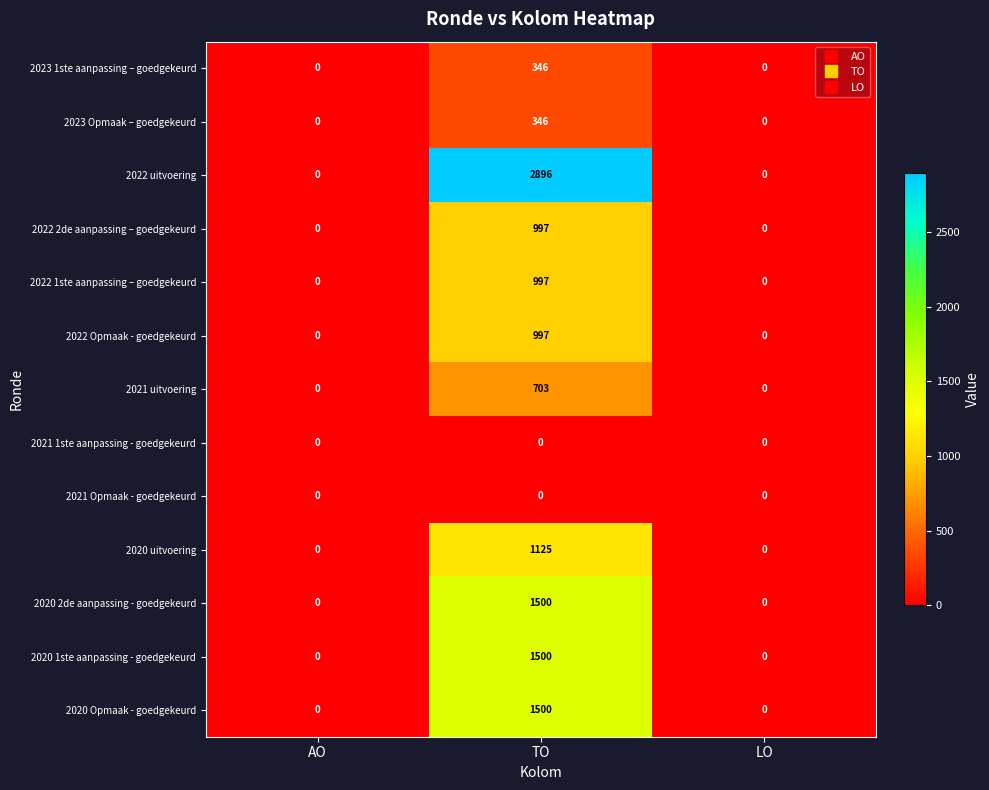

Which label corresponds to the largest value in the chart?

TO